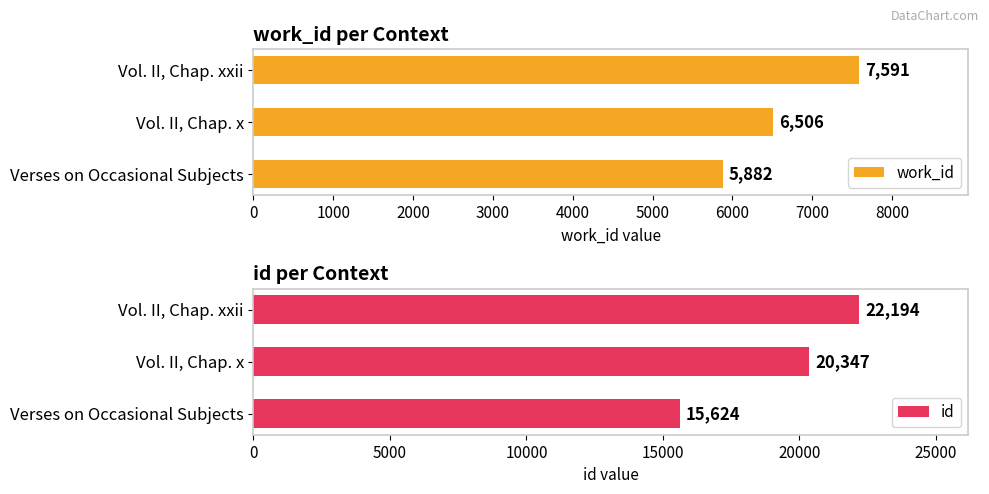

Where is id nearest to the value 18909?

Vol. II, Chap. x